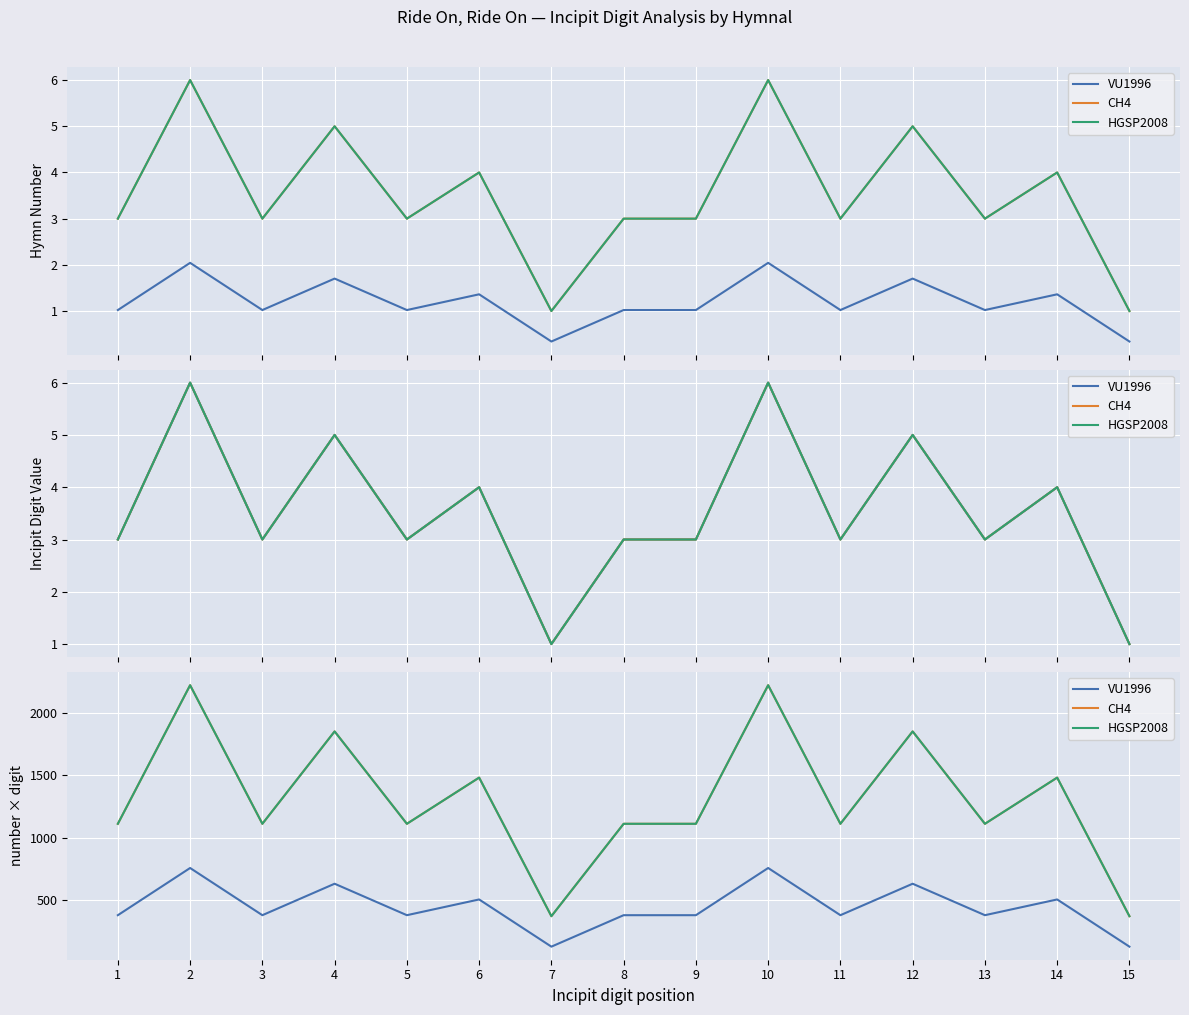

True or false: HGSP2008 and VU1996 cross at least once.

False